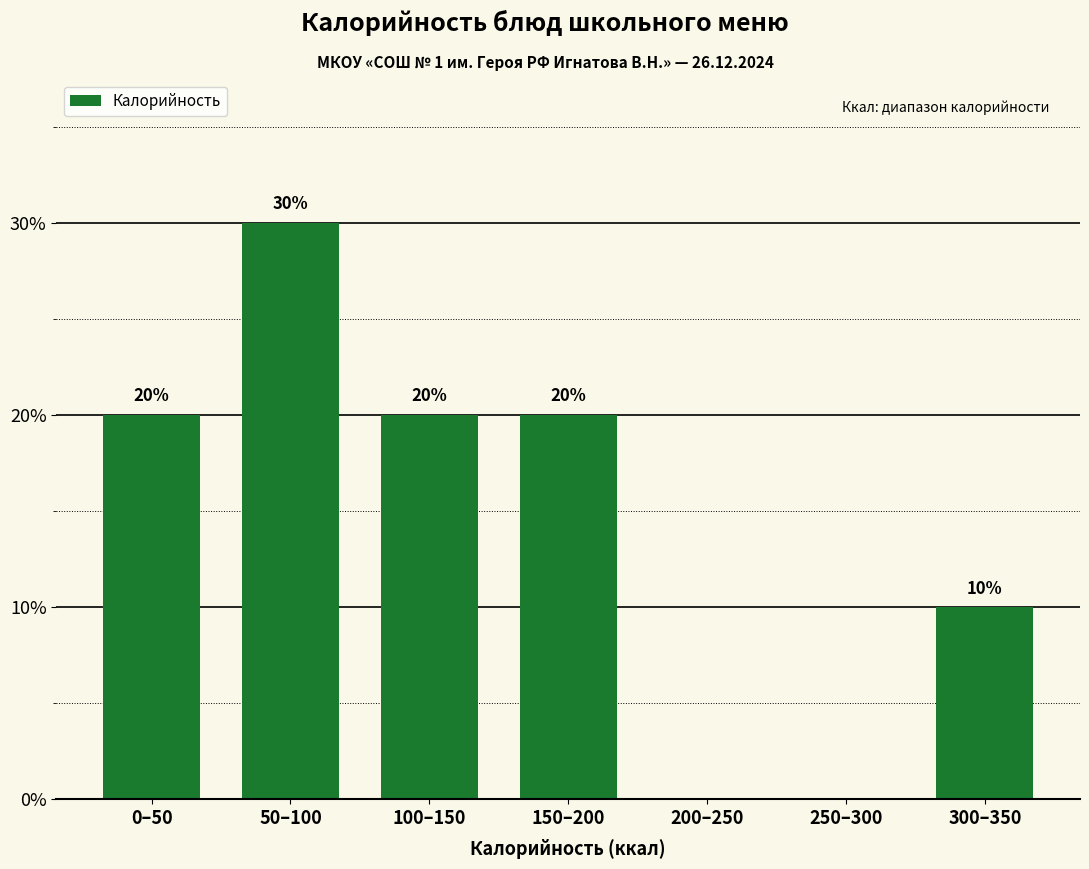

Reading left to right, extract all data points from this chart.

0–50=20	50–100=30	100–150=20	150–200=20	200–250=0	250–300=0	300–350=10